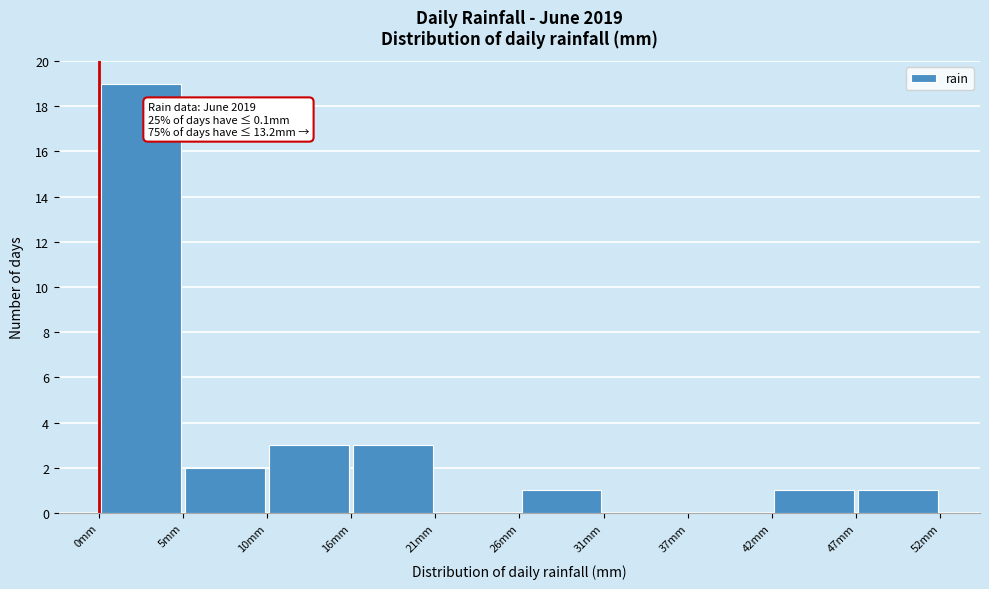

Over which range of the x-axis is the bar tallest?

0 to 5